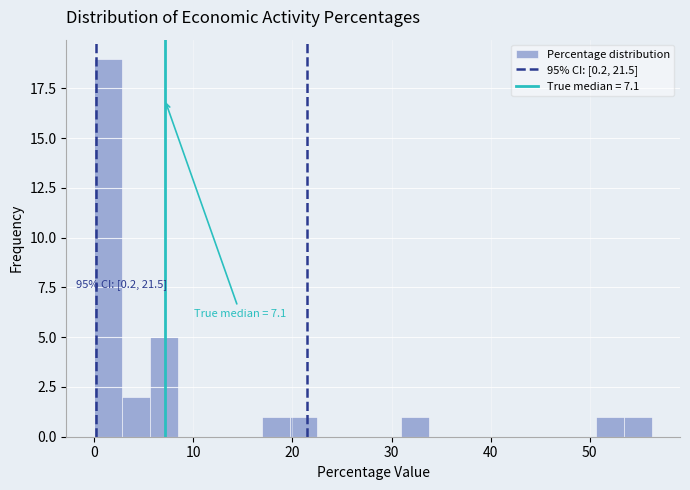

Around what value on the x-axis is the tallest bar? Give the approximate position of its centre, as read against the axis.

1